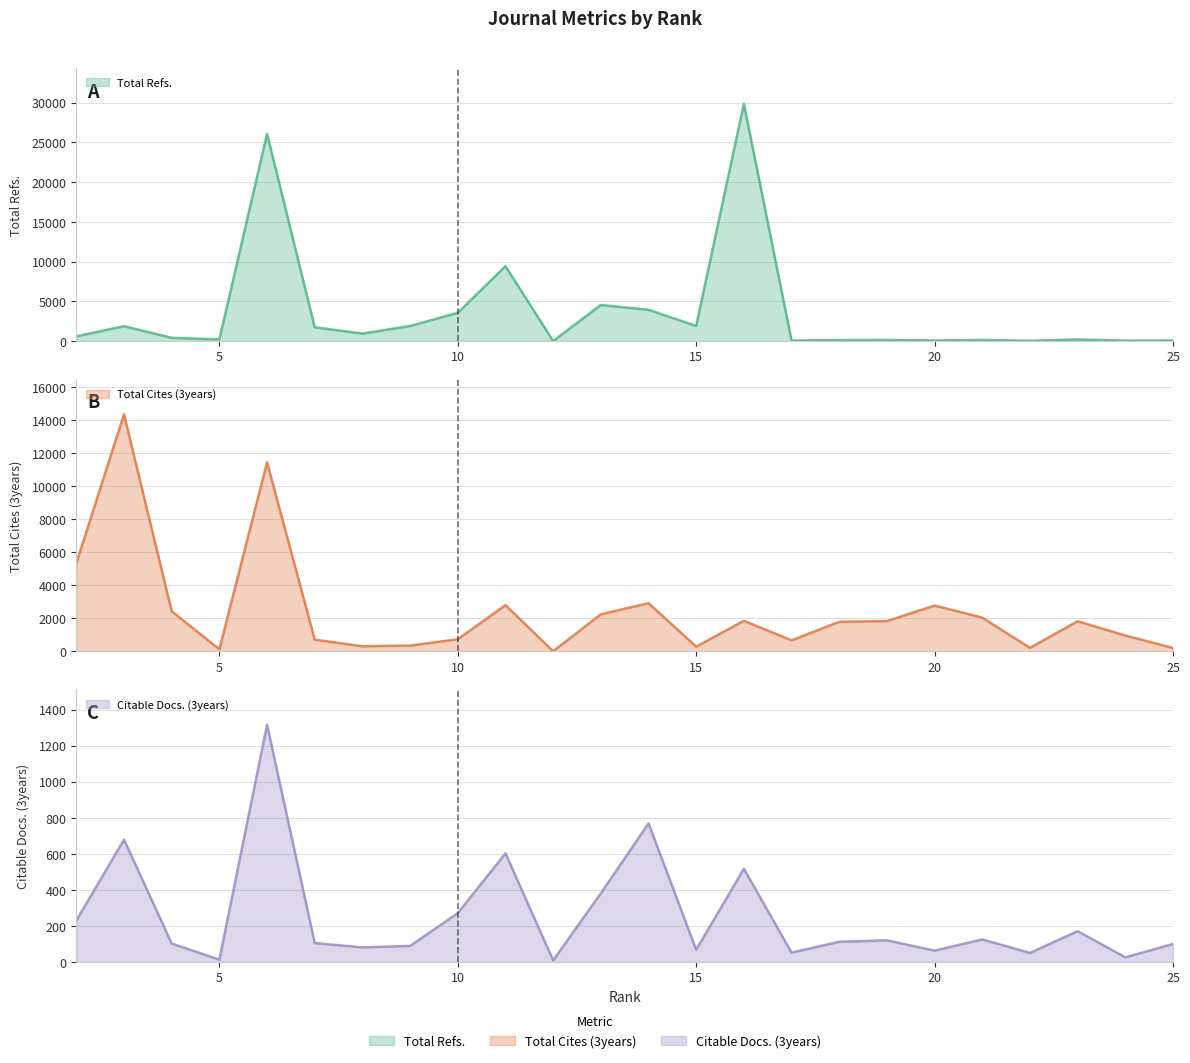

At which category is the sum across all series the highest?

6